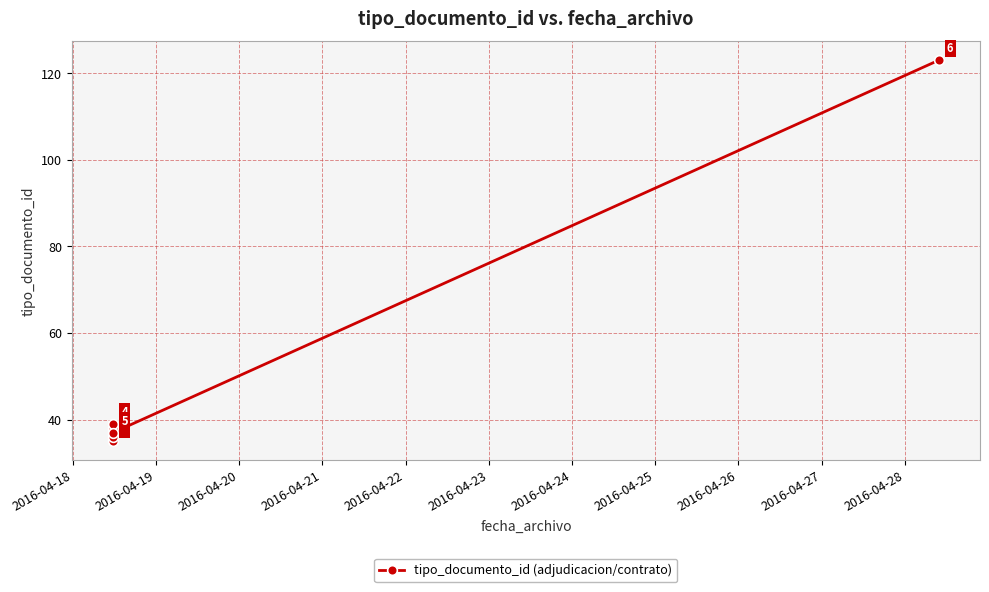

How many lines are shown in the chart?

1